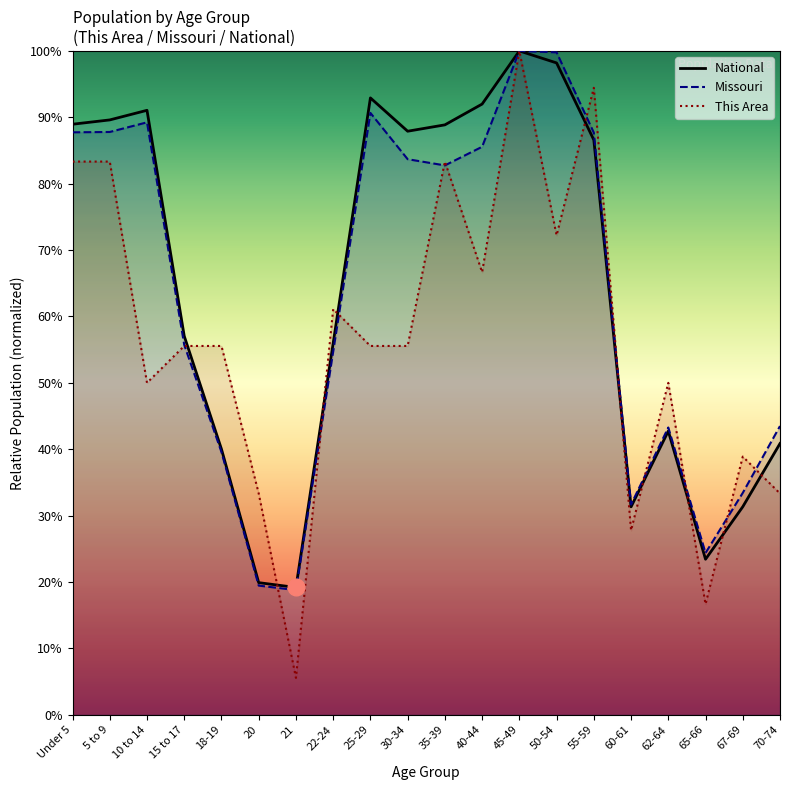

What is the difference between the maximum and minimum values in the National series?

80.8